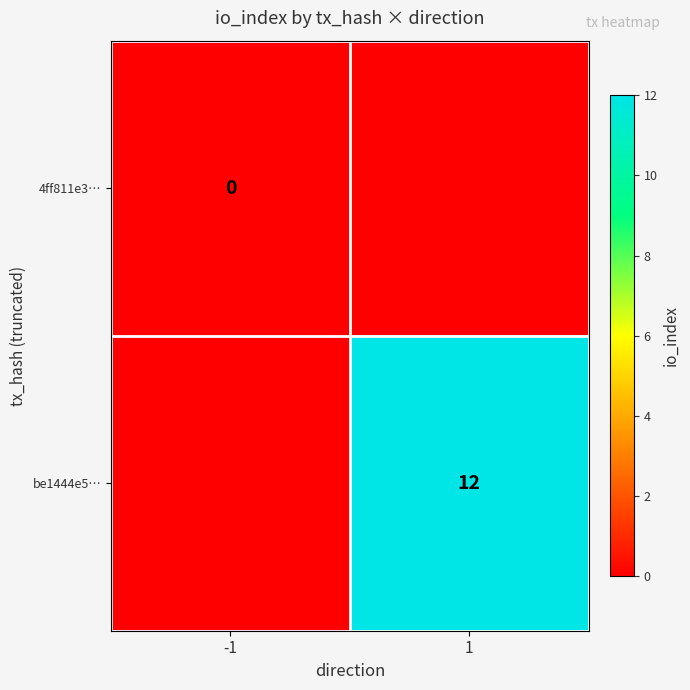

The value of be1444e5… at 1 is 12. True or false?

True